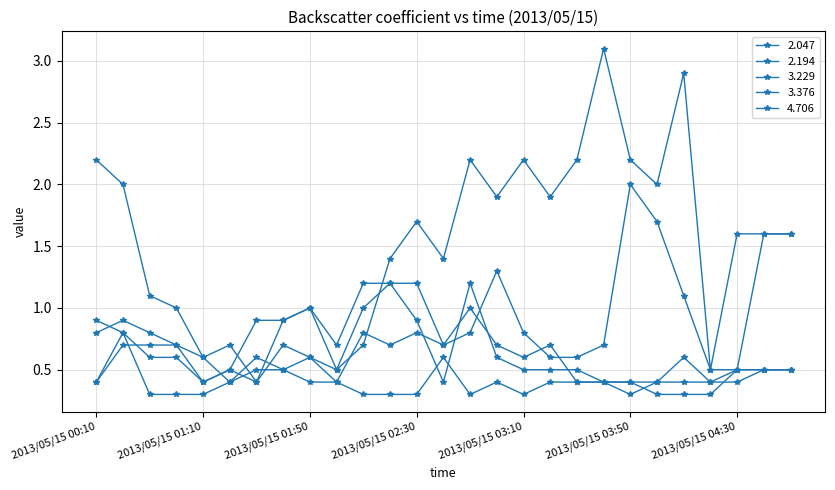

At which category does 3.376 reach its first local valley?

2013/05/15 01:10